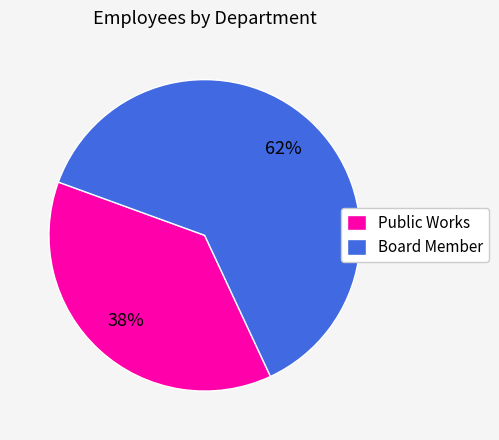

Count the number of slices in the pie.

2